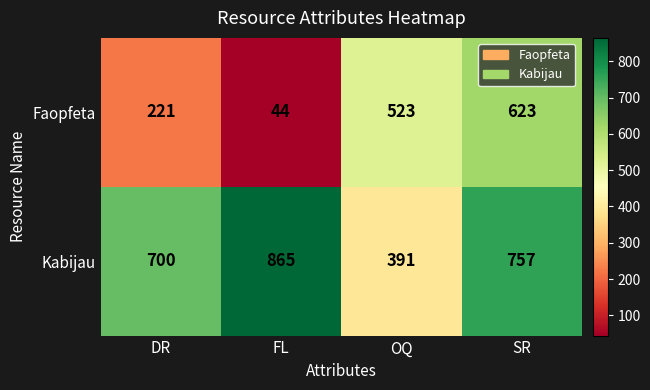

At which label is Kabijau closest to 628?

DR